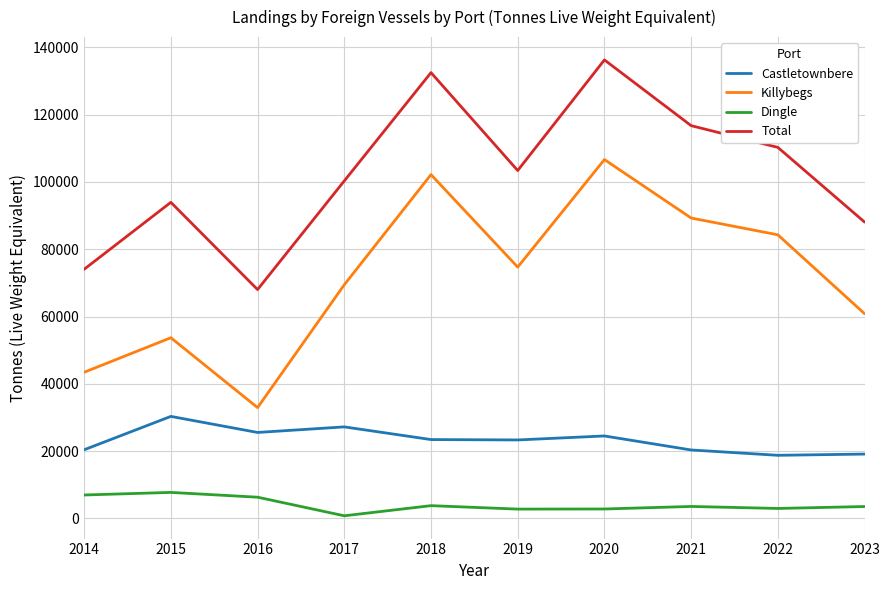

Which category has the highest value in the Castletownbere series?

2015